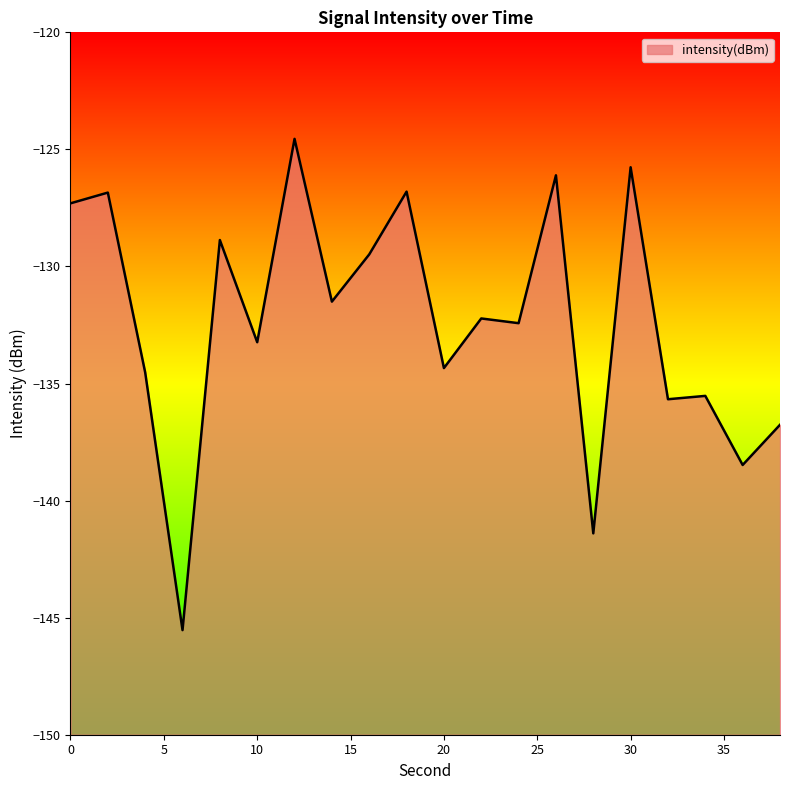

What is the average value?

-132.4